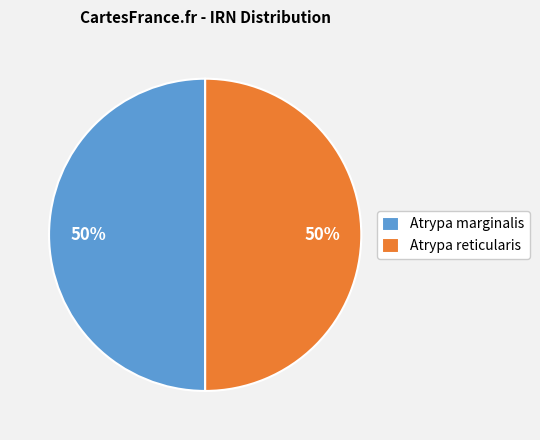

What percentage is the Atrypa reticularis slice, to the nearest percent?

50%